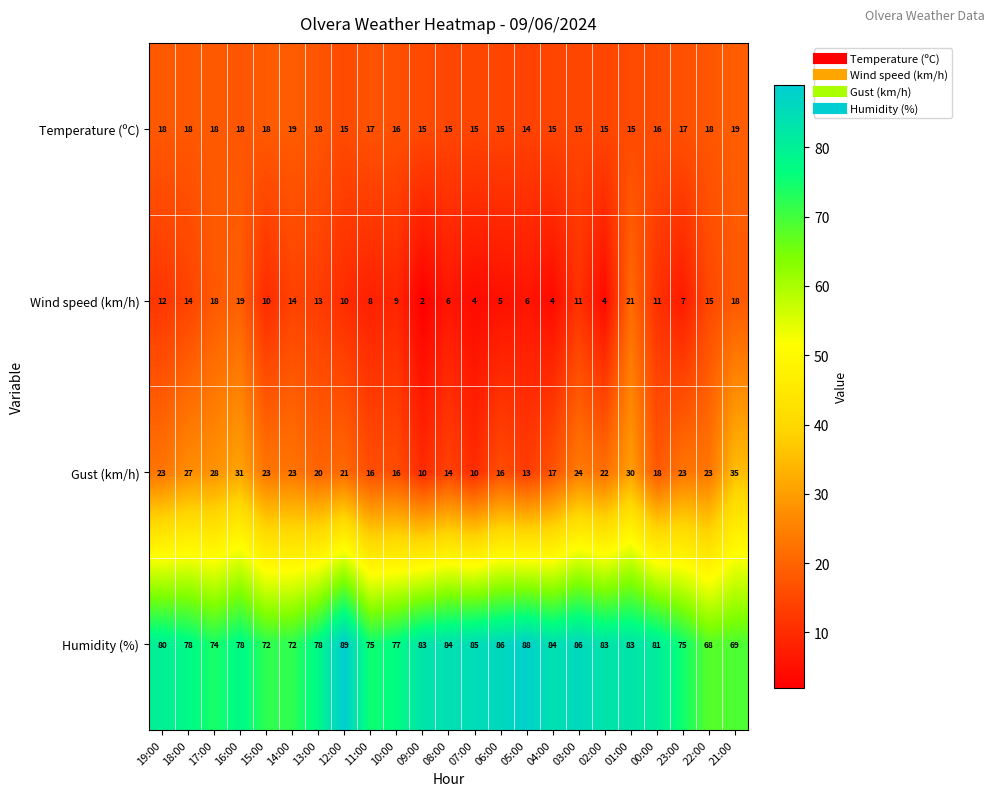

At which category is the sum across all series the highest?

01:00